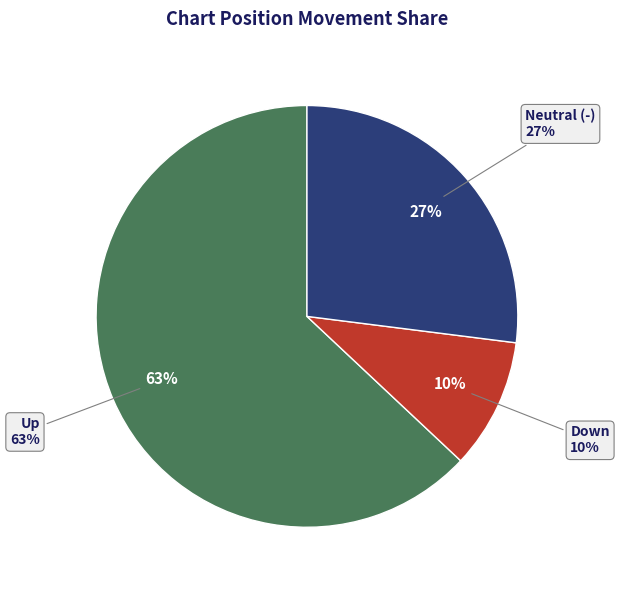

To the nearest percent, what portion does up represent?

63%